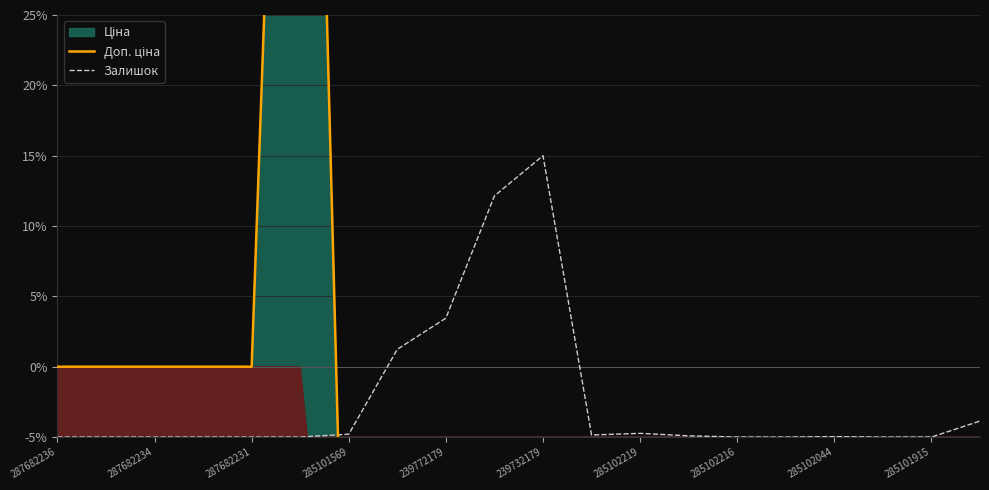

In Доп. ціна, how many points are higher than both neighbors (excluding endpoints)?

1